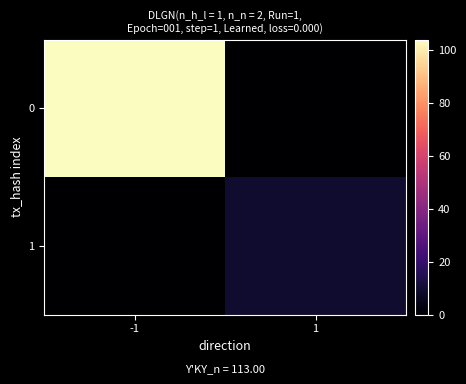

Rank the series by their average value, from lowest to highest.

1, 0